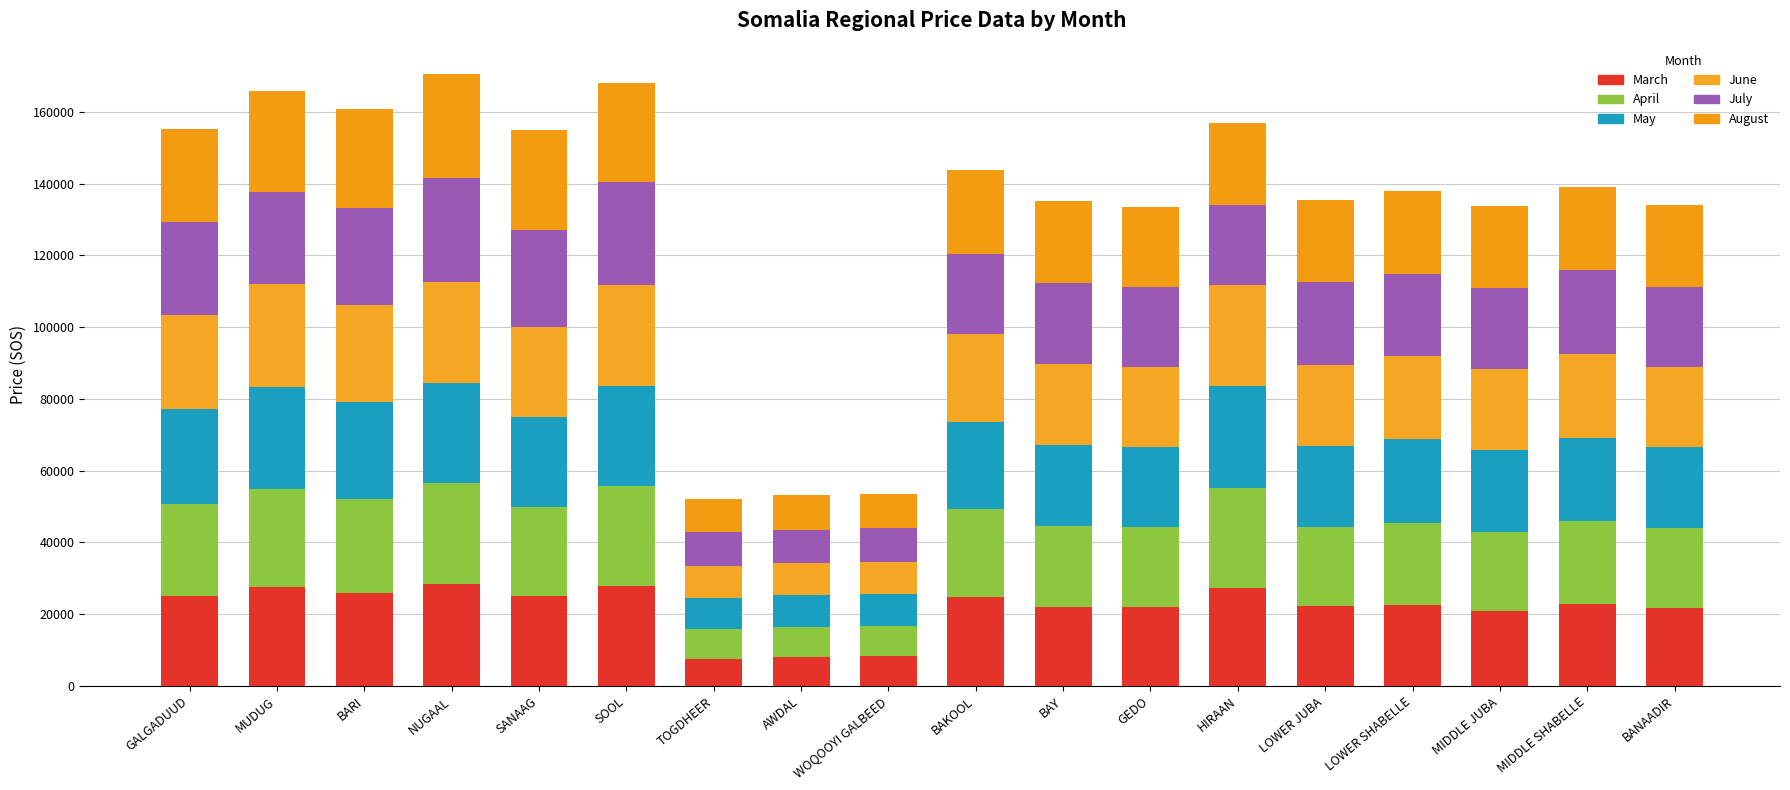

How many series are shown in this chart?

6